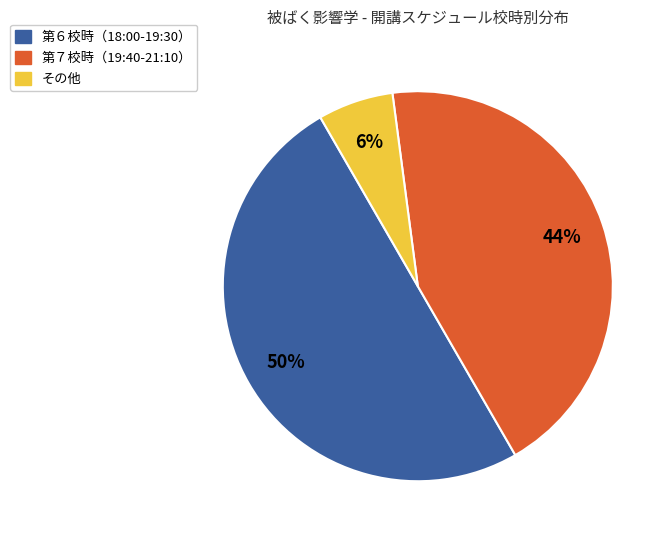

What is the smallest slice in the pie chart?

その他